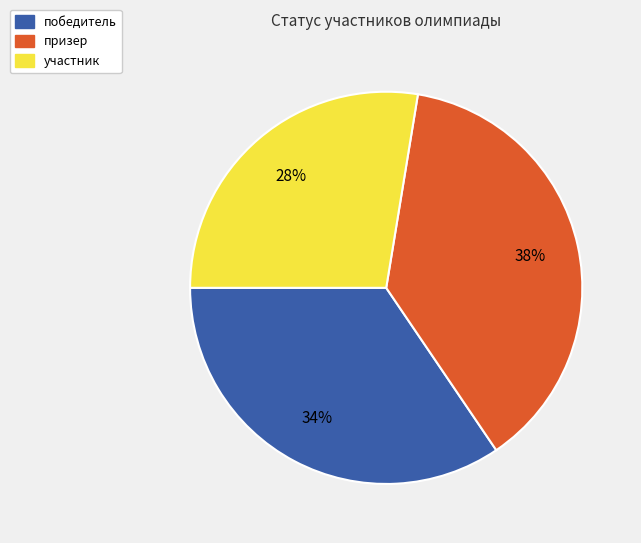

Is it true that победитель is 47% of the pie?

False